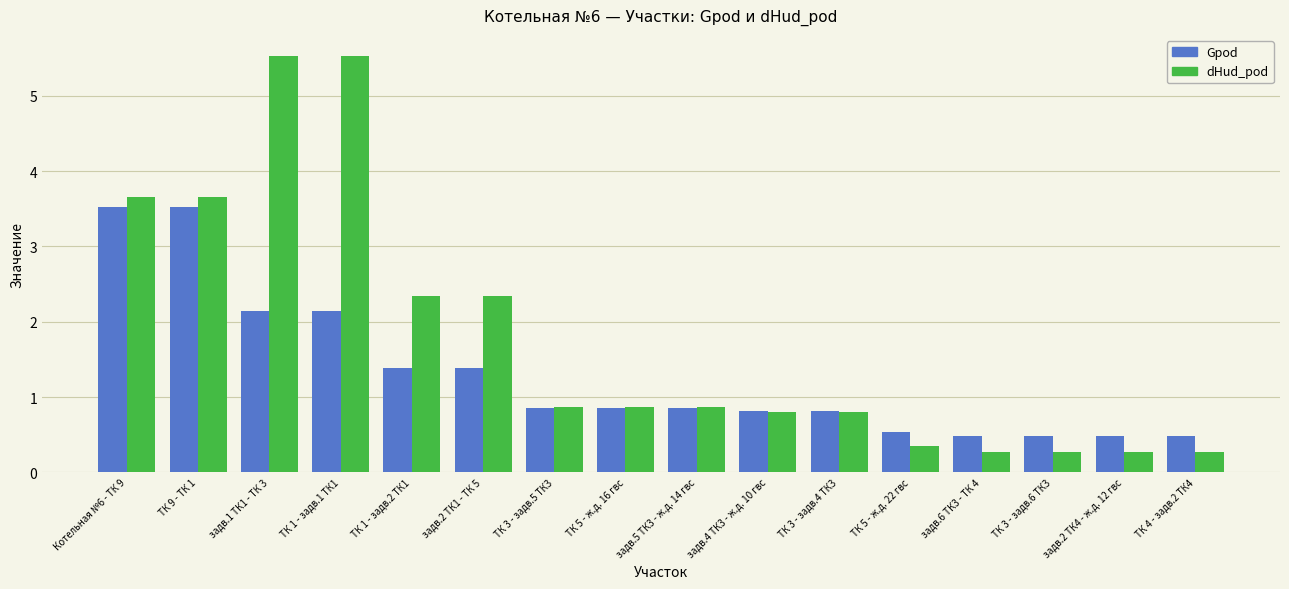

What is the approximate value of Gpod at ТК 5 - ж.д. 22 гвс?

0.5